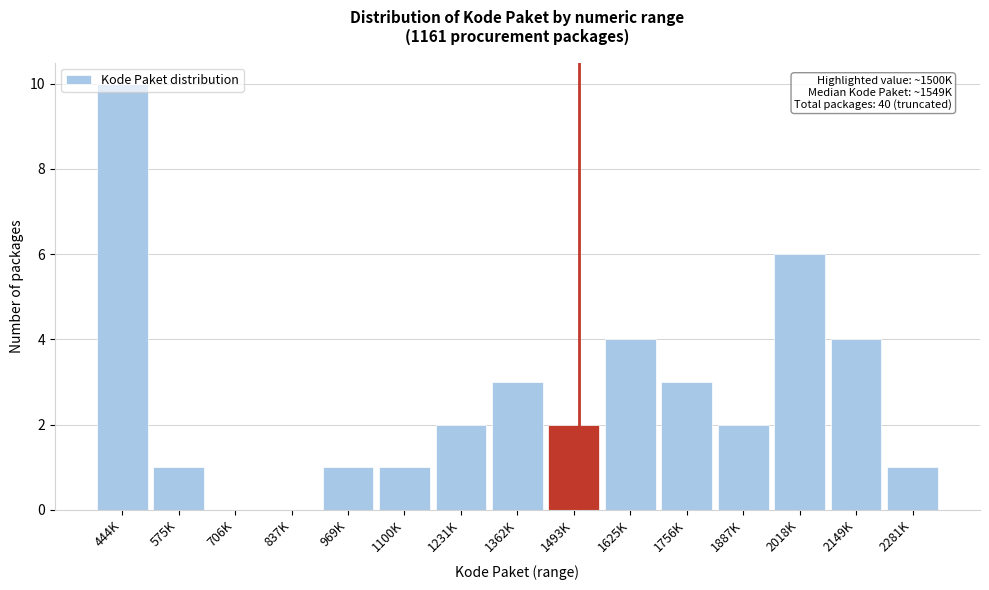

What is the ratio of the value at 2018K to the value at 2149K?

1.5